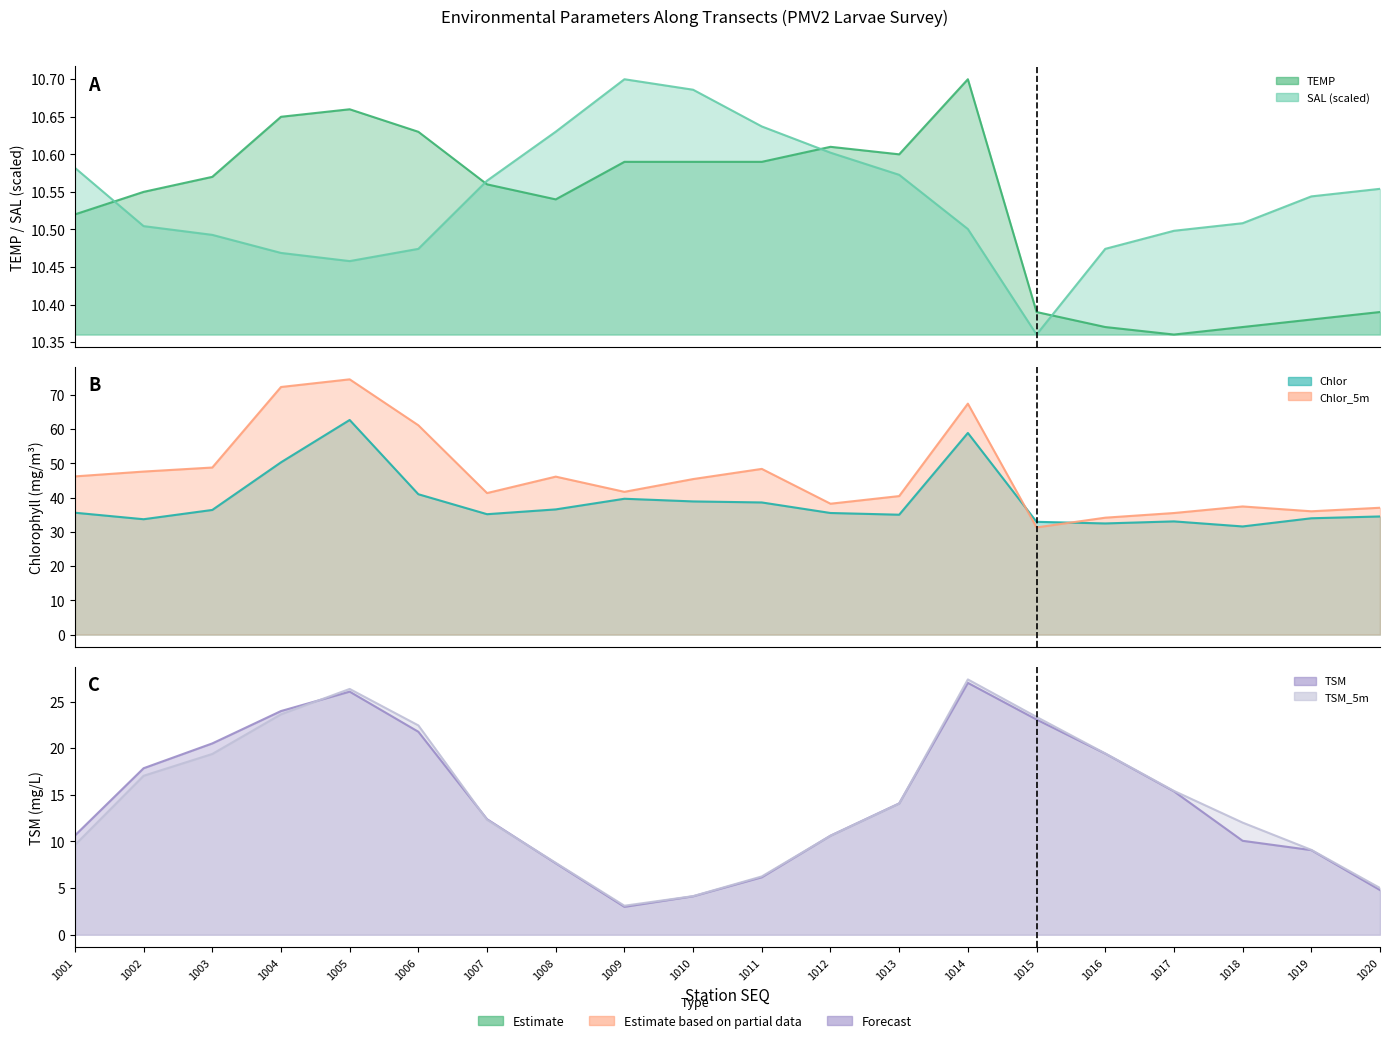

Which series has the widest spread of values?

Chlor_5m